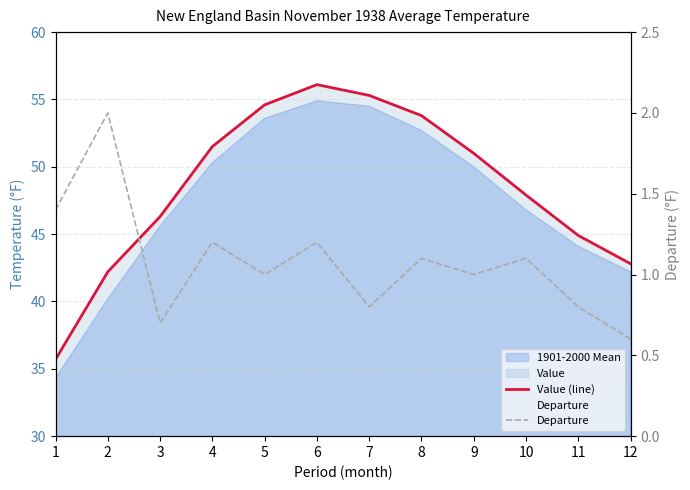

At which label does Departure first exceed 1?

1